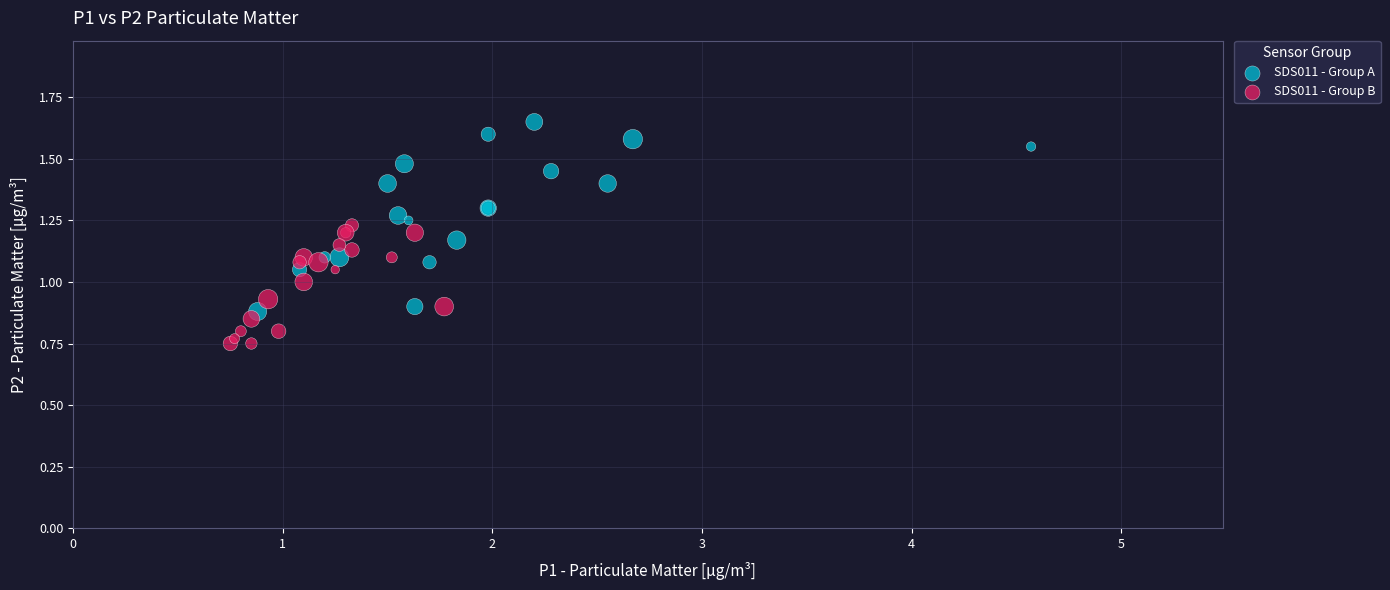

Which series contains the highest Y value?

SDS011 - Group A